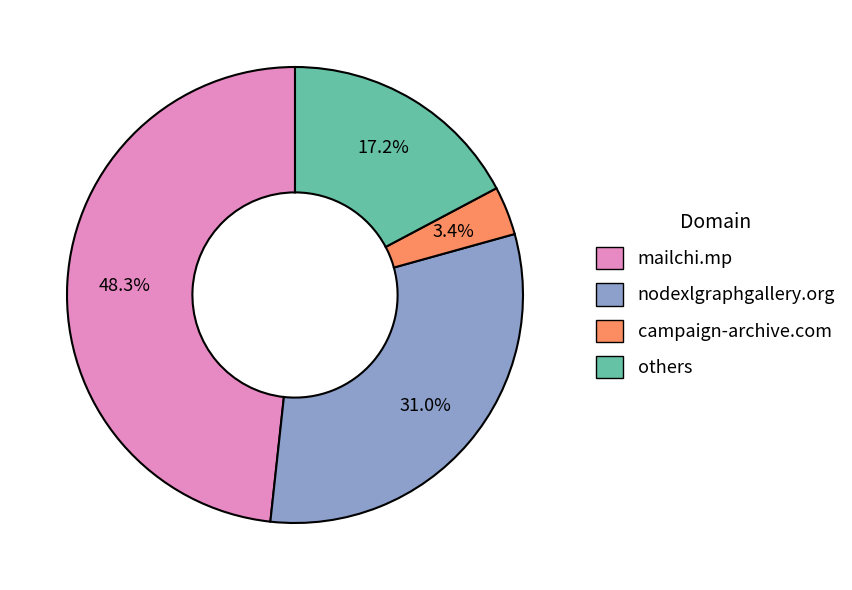

Is there a majority slice in this chart?

No